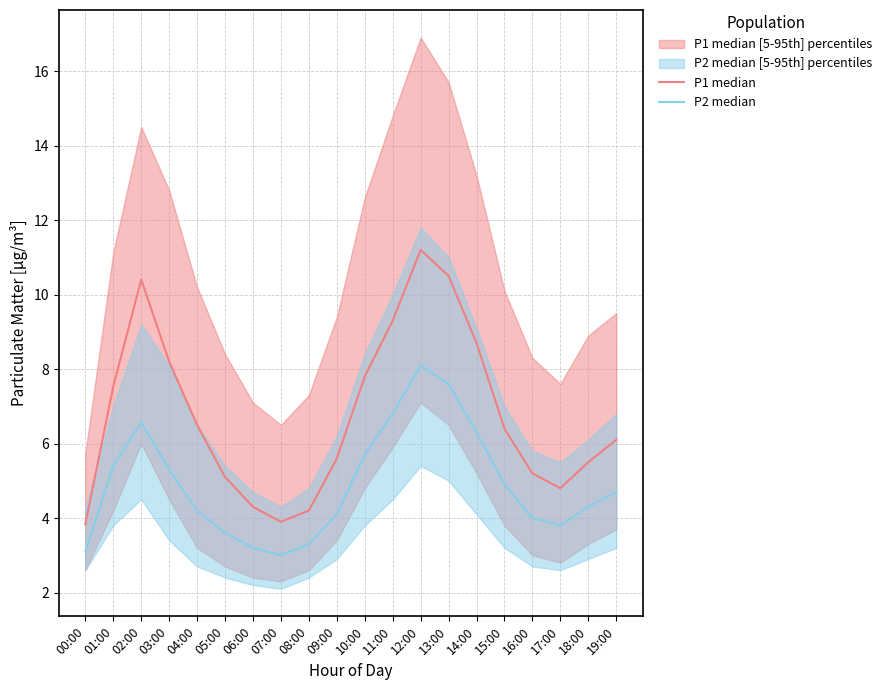

What is the difference between the maximum and minimum values in the P1 median series?

7.4